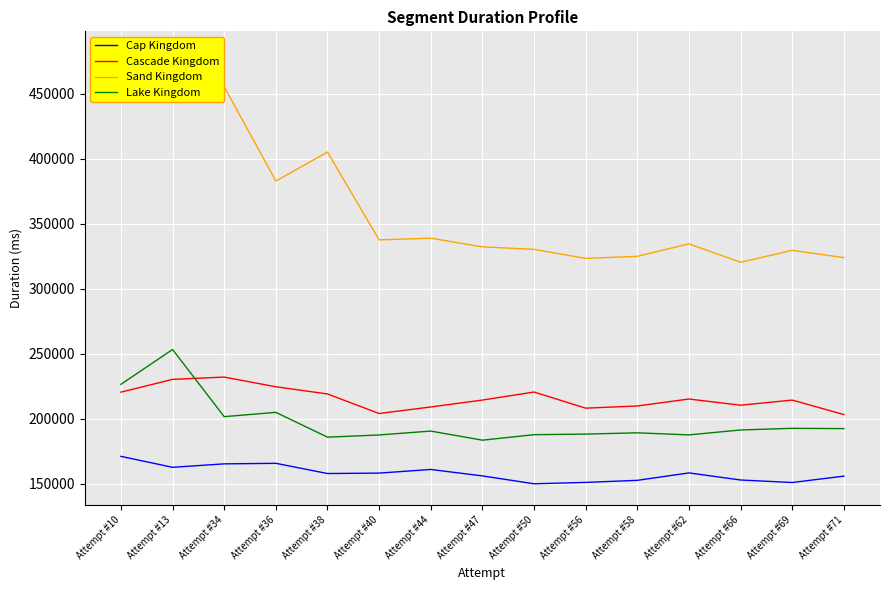

Which has a higher value, Attempt #66 or Attempt #44?

Attempt #44